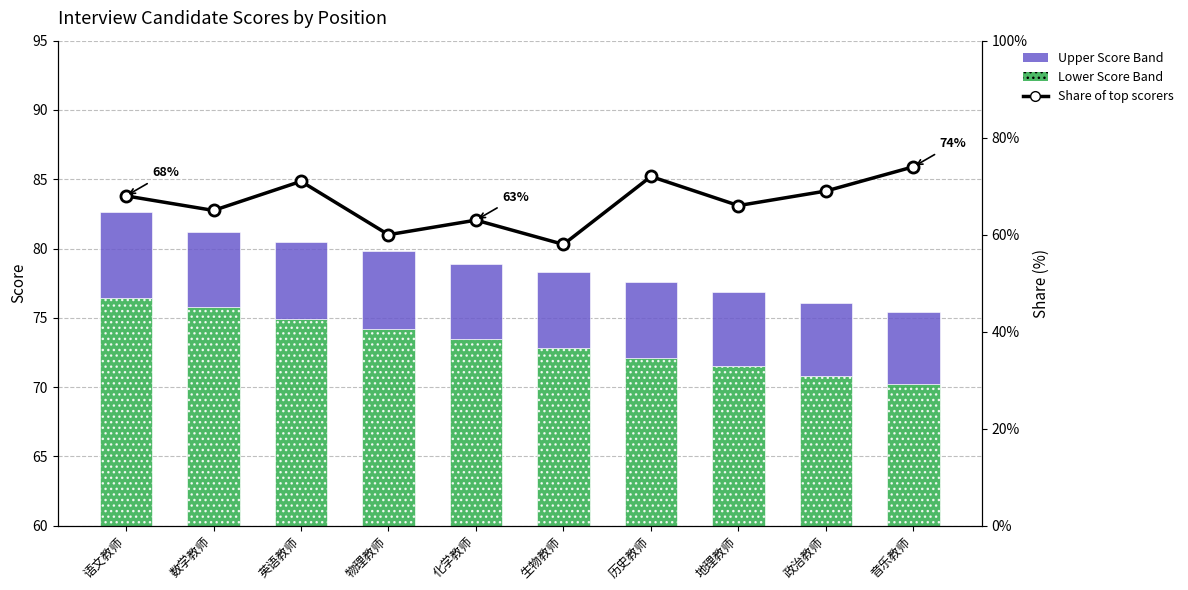

What is the sum of all Share of top scorers values?

666.0